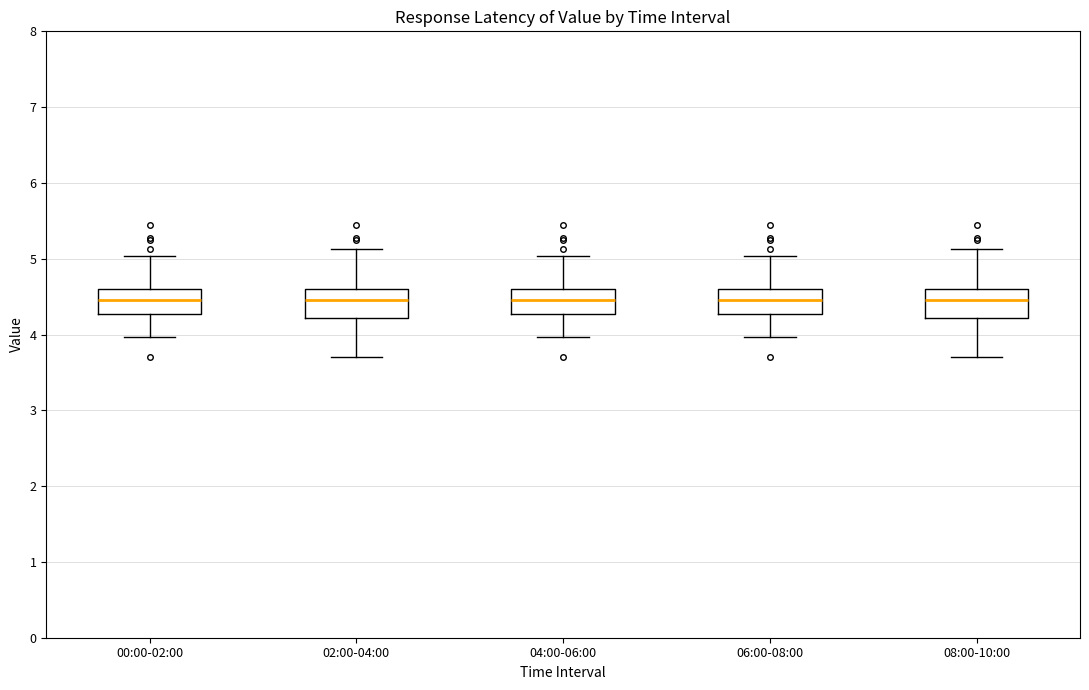

Reading left to right, transcribe this box plot: for each box, give where its median line is, the range the box spans, and where its two whiskers end, as read against the y-axis. The values are not printed on the chart, so give them approximately, as read against the axis.

00:00-02:00: median 4.5, box 4.3 to 4.6, whiskers 4.0 to 5.0
02:00-04:00: median 4.5, box 4.2 to 4.6, whiskers 3.7 to 5.1
04:00-06:00: median 4.5, box 4.3 to 4.6, whiskers 4.0 to 5.0
06:00-08:00: median 4.5, box 4.3 to 4.6, whiskers 4.0 to 5.0
08:00-10:00: median 4.5, box 4.2 to 4.6, whiskers 3.7 to 5.1